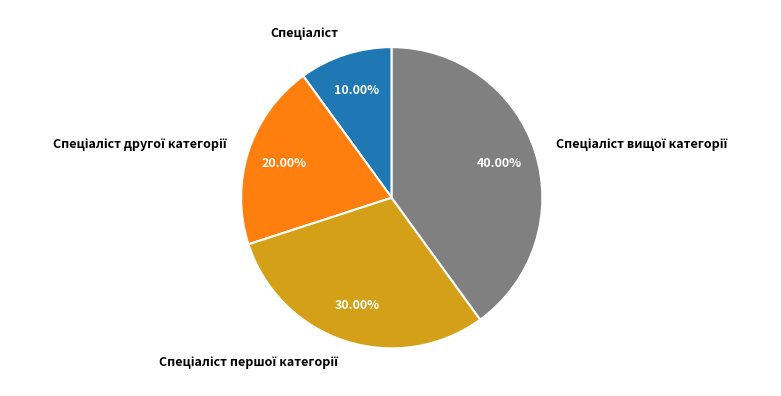

Count the number of slices in the pie.

4